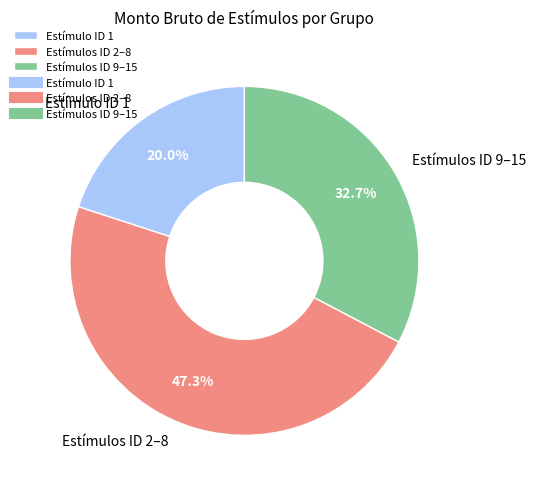

Count the number of slices in the pie.

3